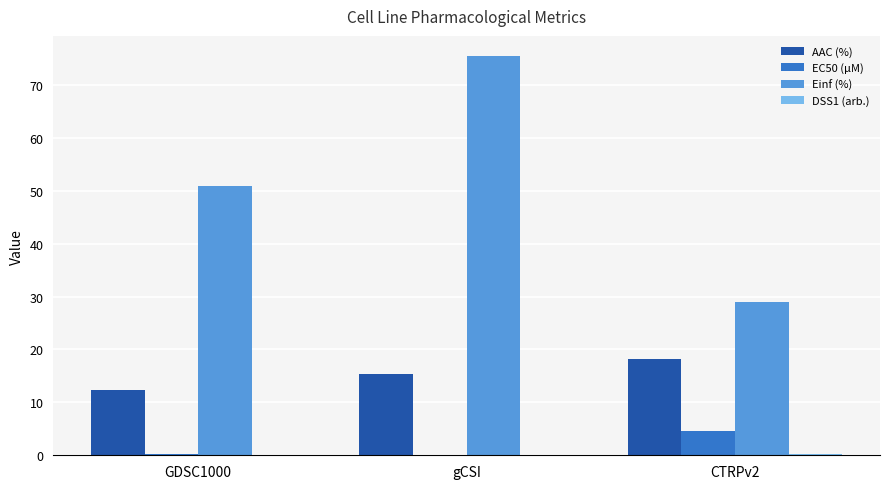

How many groups of bars are there?

3